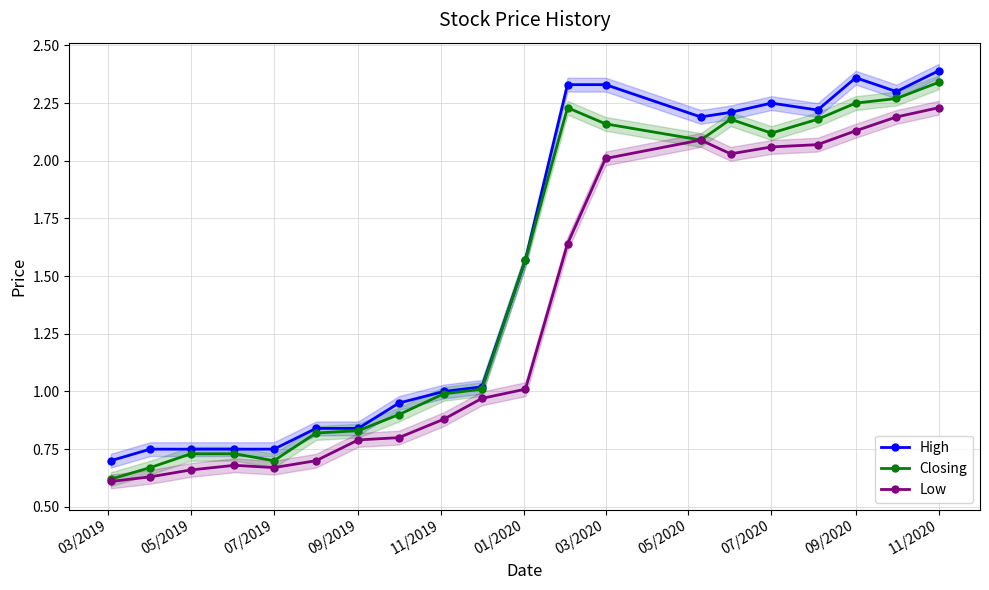

How many interior local valleys does the Low series have?

2